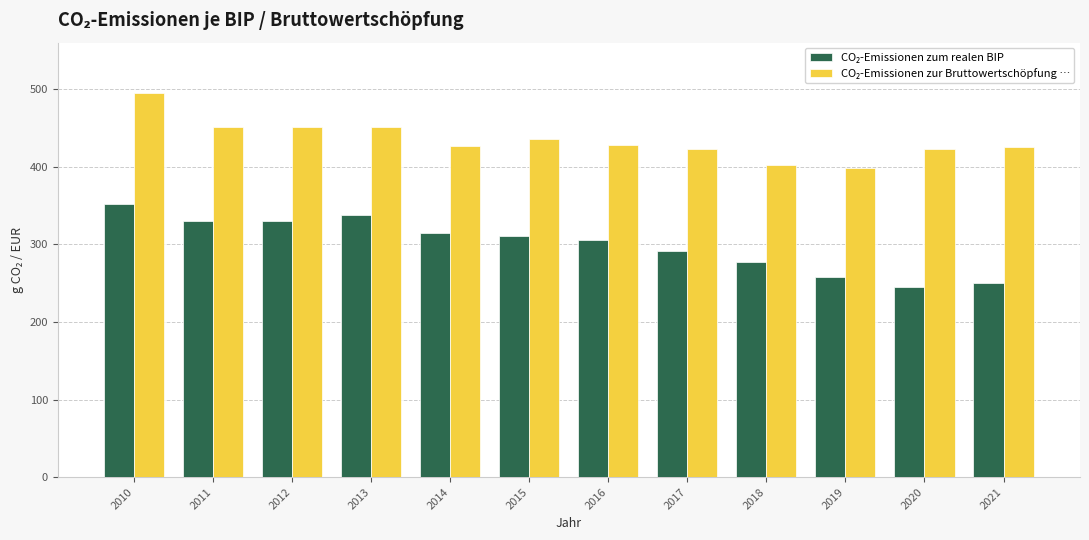

At how many categories does at least one series exceed 365?

12